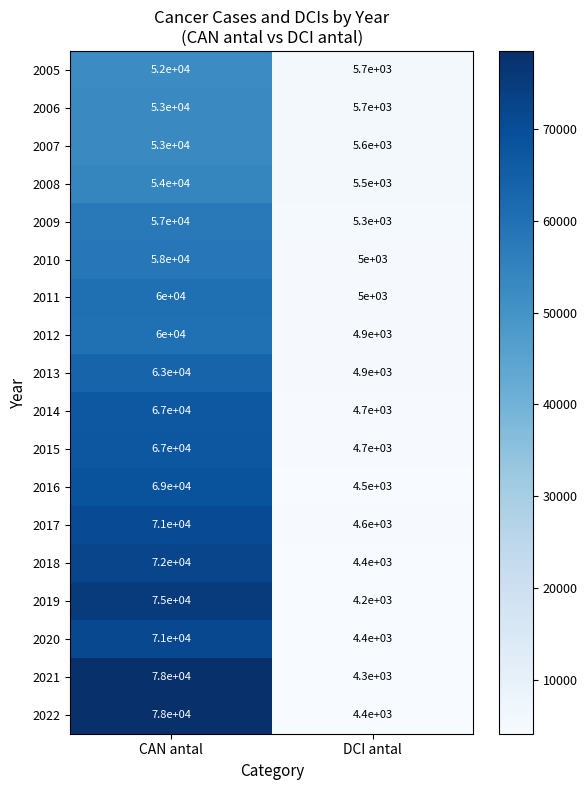

Which series has the widest spread of values?

2021